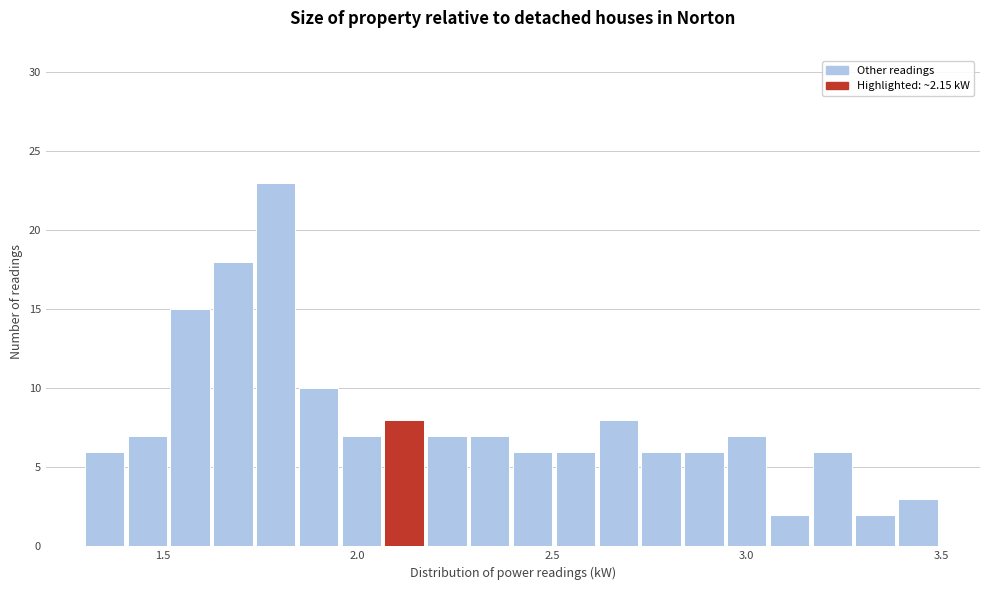

Around what value on the x-axis is the tallest bar? Give the approximate position of its centre, as read against the axis.

1.80